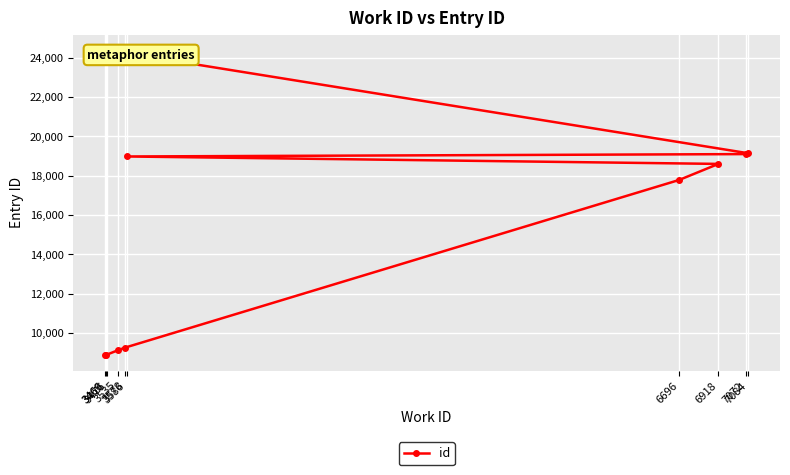

What value does the data have at 3578?

9264